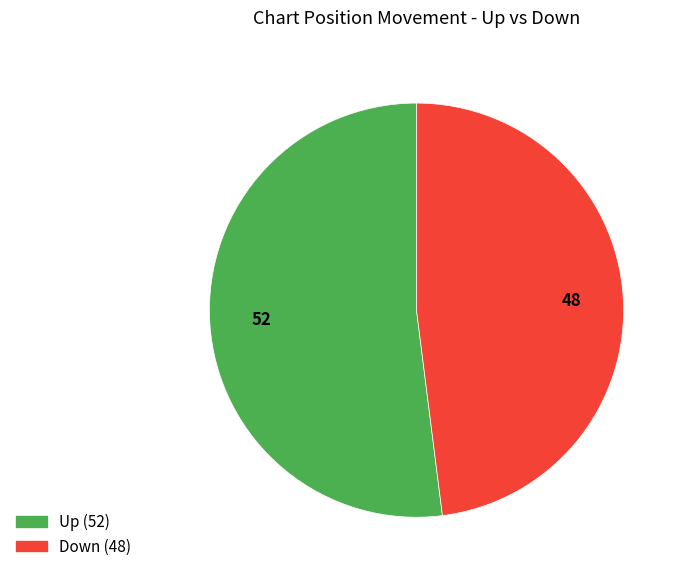

Is there any slice that represents more than half of the pie?

Yes